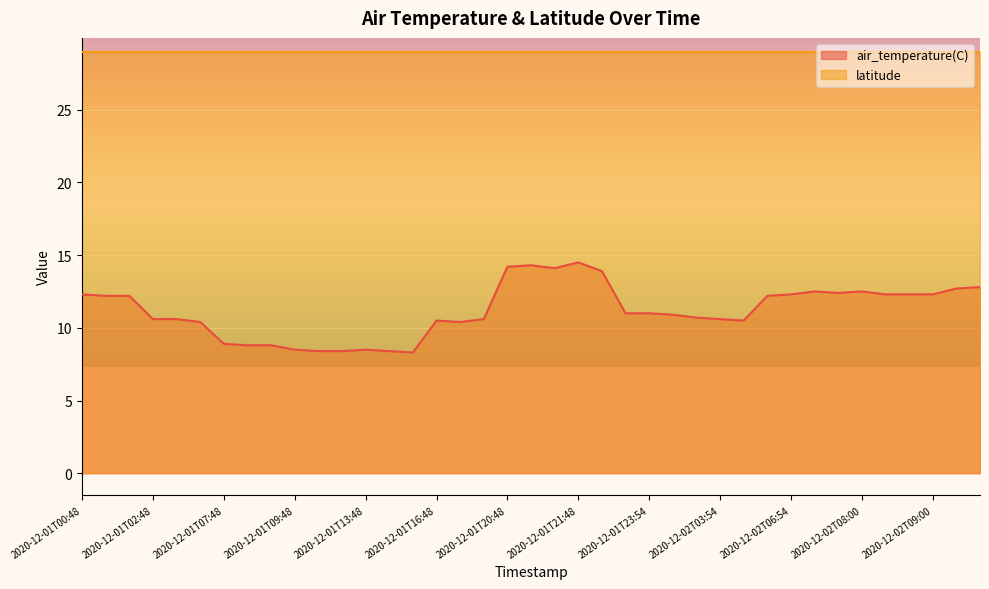

At which label is the value closest to 11?

2020-12-01T23:48